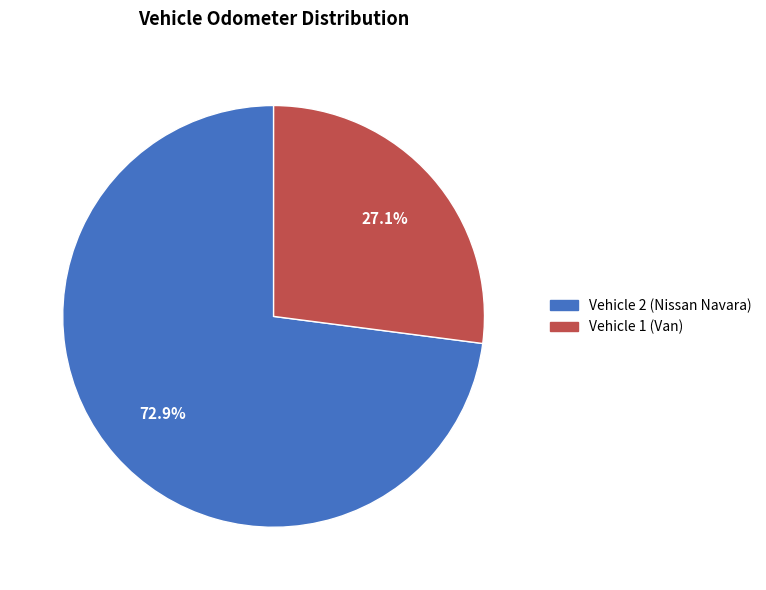

To the nearest percent, what is the difference between the Vehicle 2 (Nissan Navara) and Vehicle 1 (Van) slice percentages?

46%